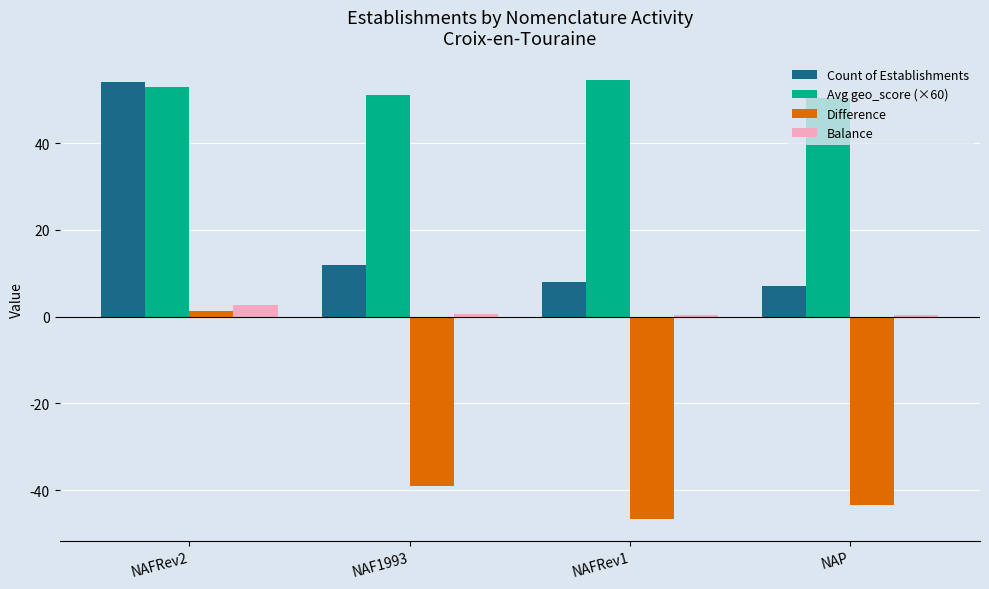

Is it true that Count of Establishments equals 8.0 at NAFRev1?

True